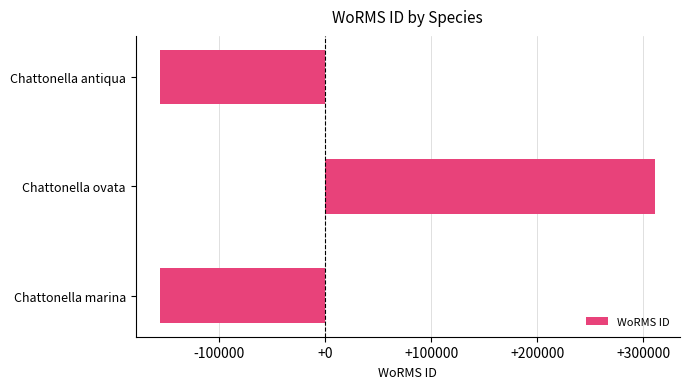

The chart shows a value of -105569.6 at Chattonella antiqua. True or false?

False